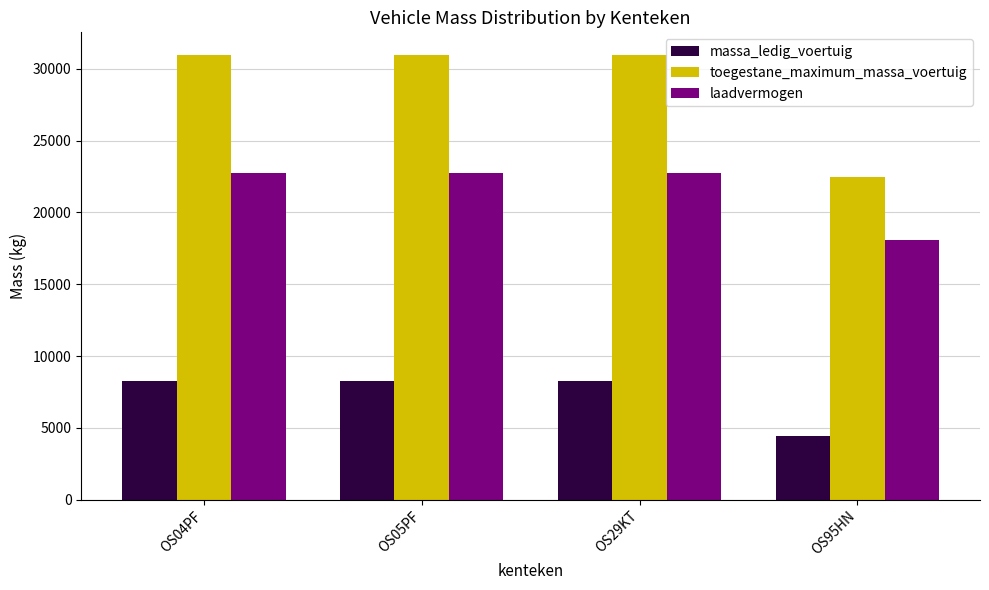

Which series has the largest range (max minus min)?

toegestane_maximum_massa_voertuig